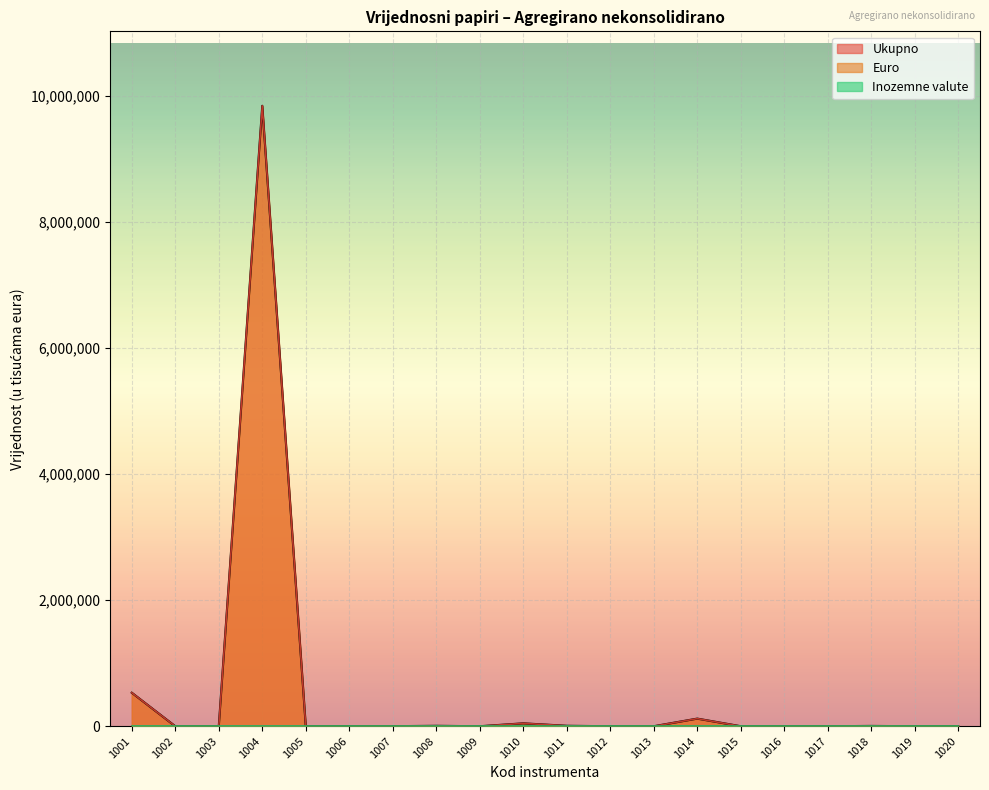

True or false: Ukupno and Euro intersect in this chart.

False